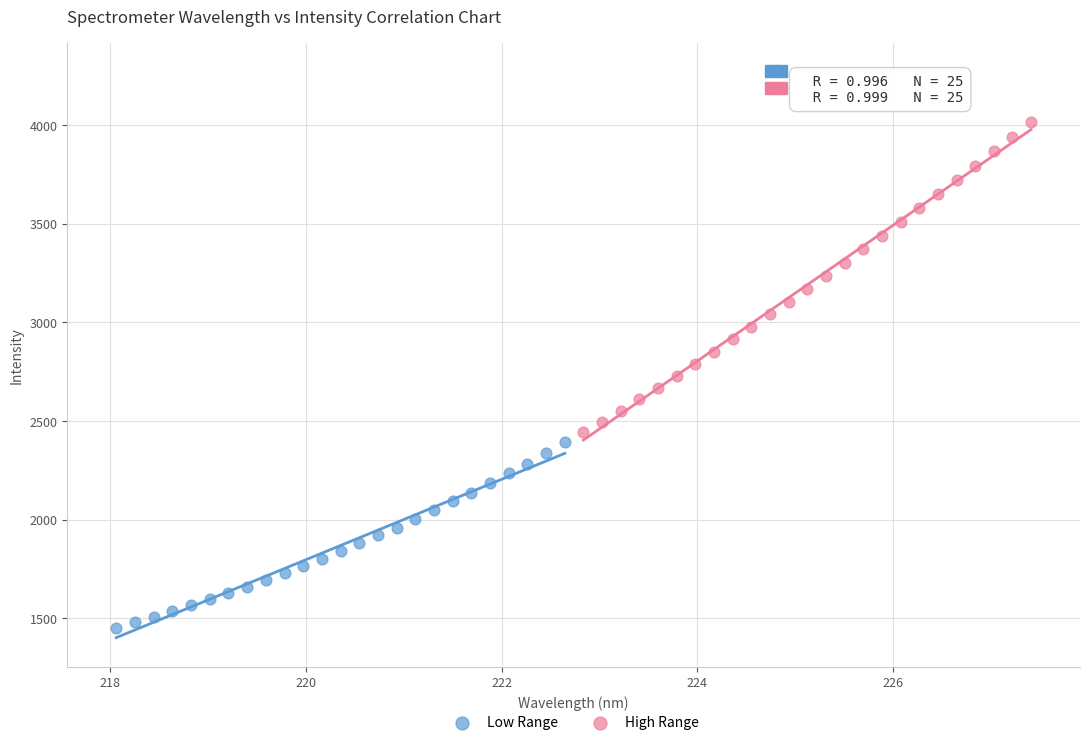

Which series has the largest Y range (max minus min)?

High Range